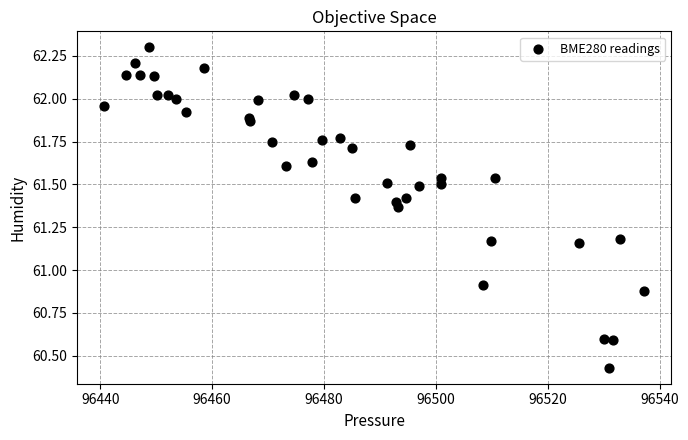

What Y value in the scatter plot is closest to 61?

60.9